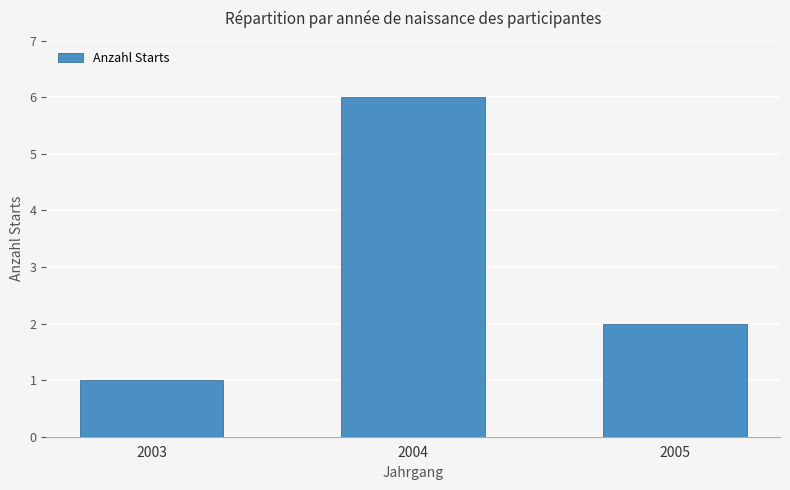

How many data points does each series have?

3